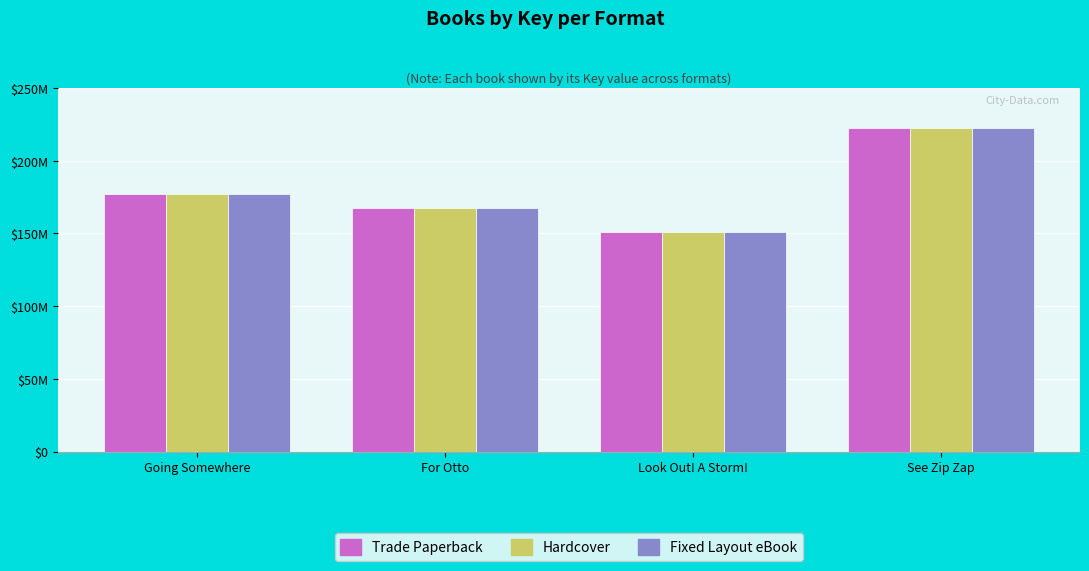

Are the bars grouped side by side (vs. stacked)?

Yes